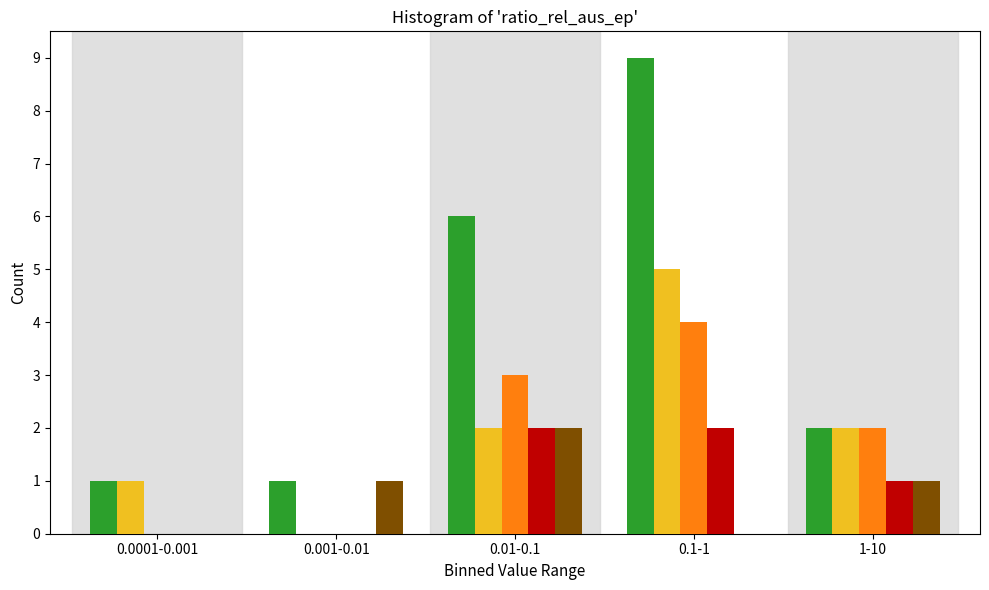

What is the total value across all series at 0.1-1?

20